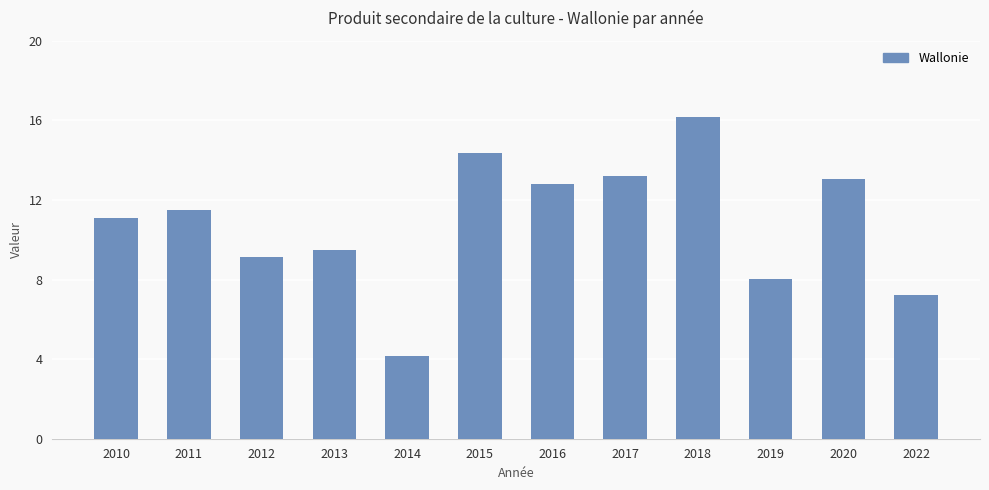

What is the change in value from 2011 to 2015?

+2.9